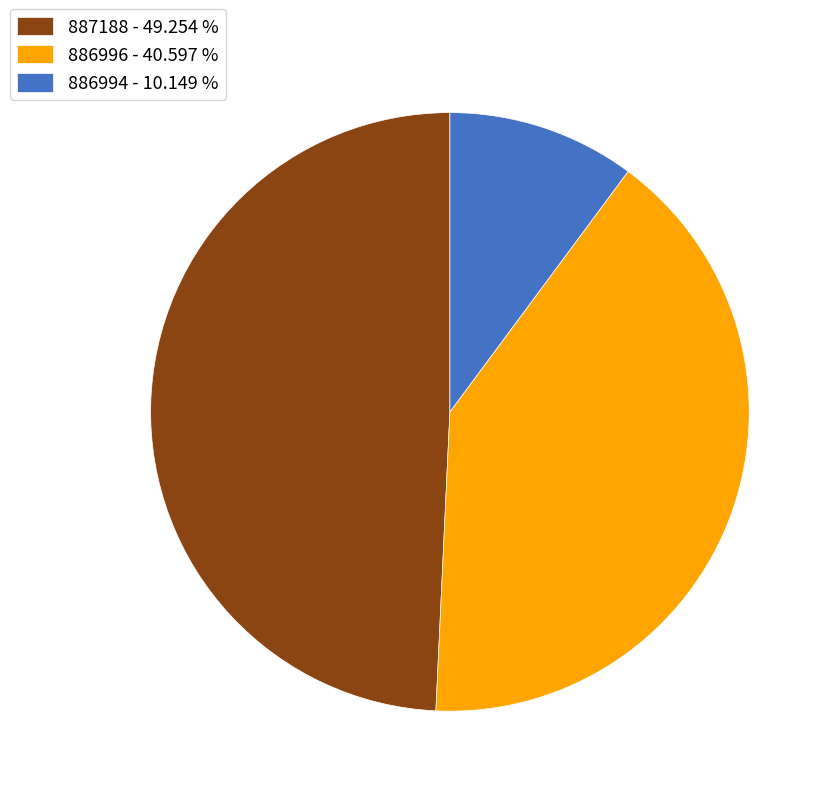

Combined, do 887188 and 886996 account for over 50%?

Yes